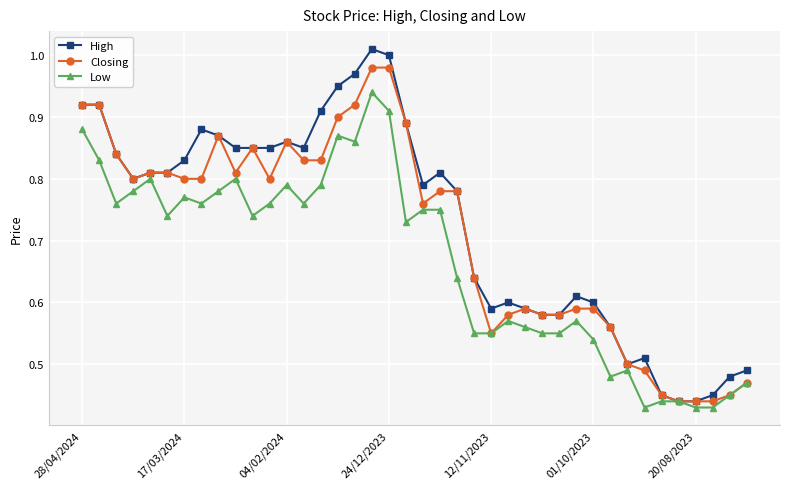

Does the chart display data point markers on the line(s)?

Yes